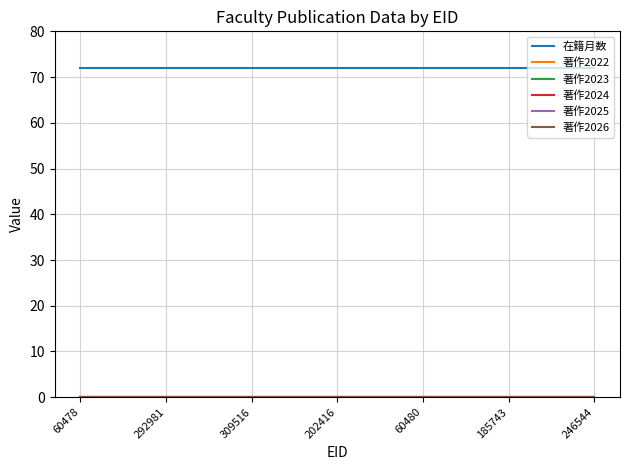

Does the chart display data point markers on the line(s)?

No